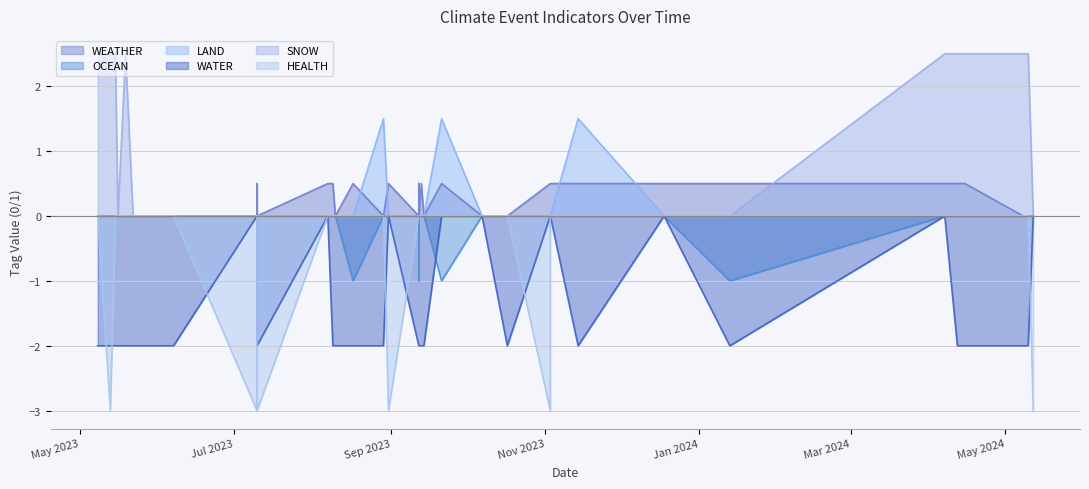

True or false: SNOW and HEALTH intersect in this chart.

False